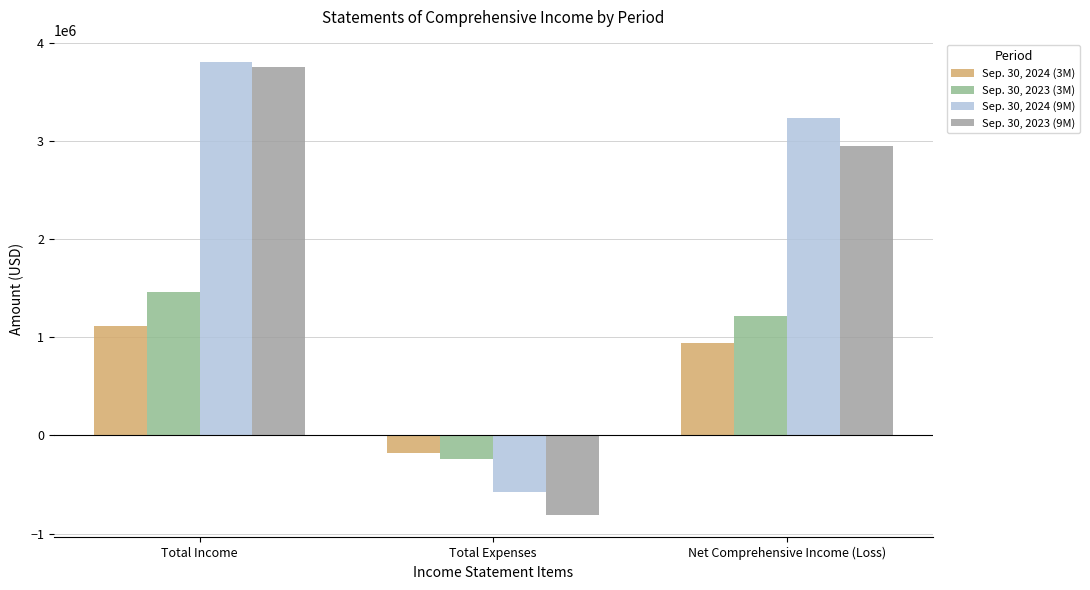

Which label corresponds to the smallest value in the chart?

Total Expenses